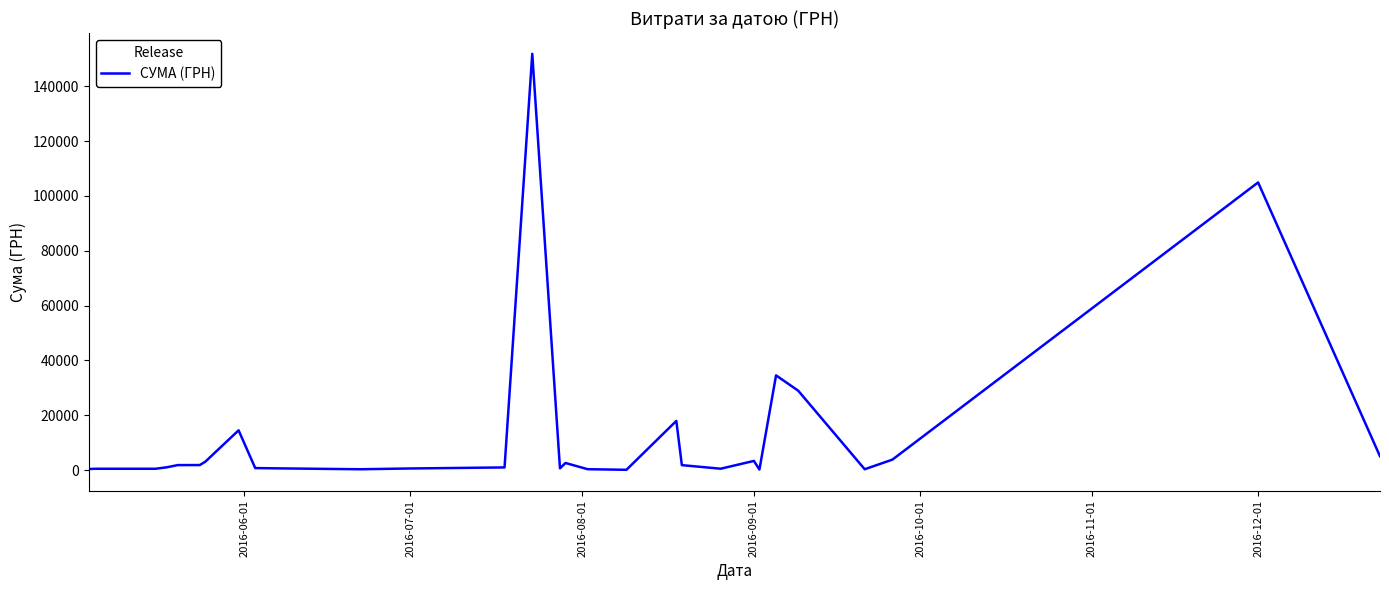

What is the difference between the maximum and minimum values?

151659.9